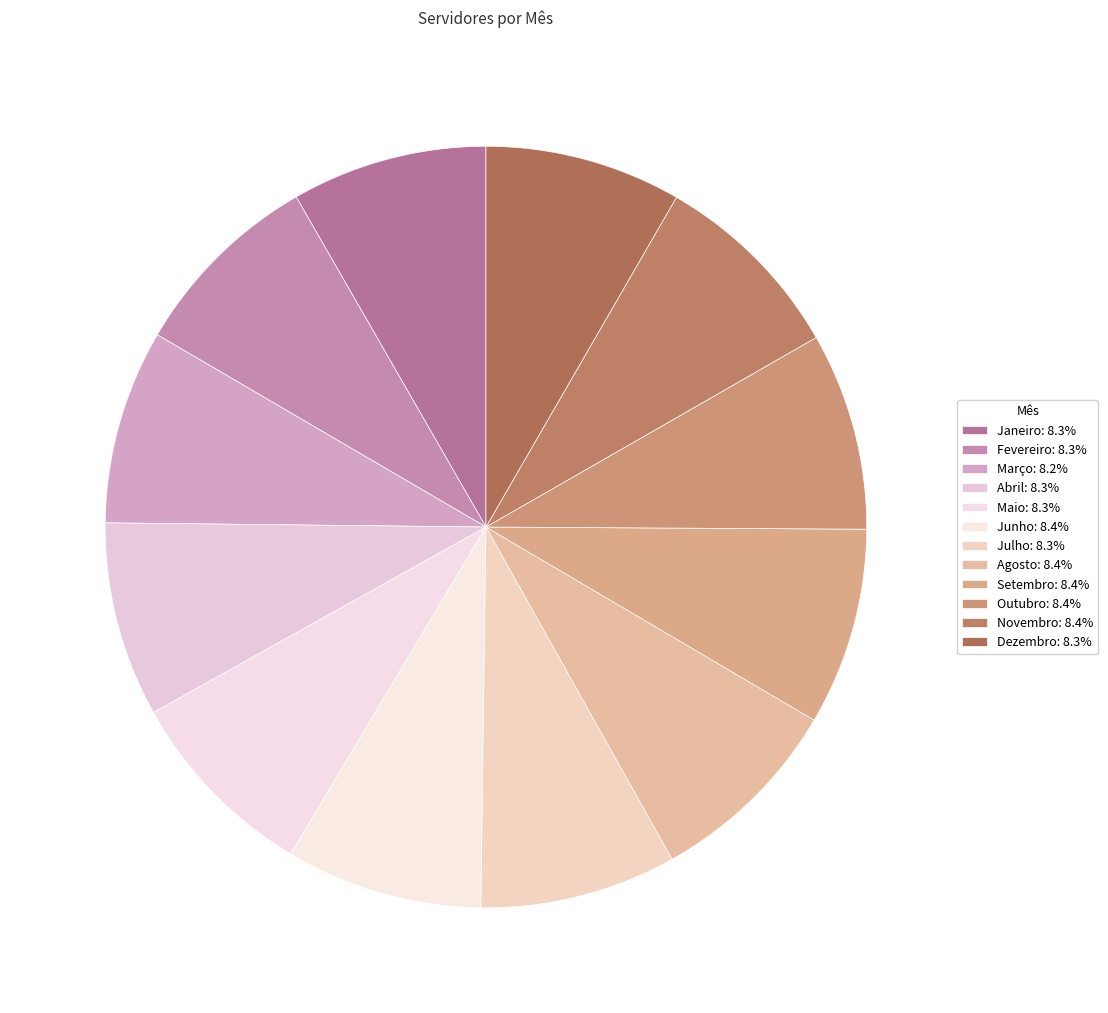

Is there a majority slice in this chart?

No